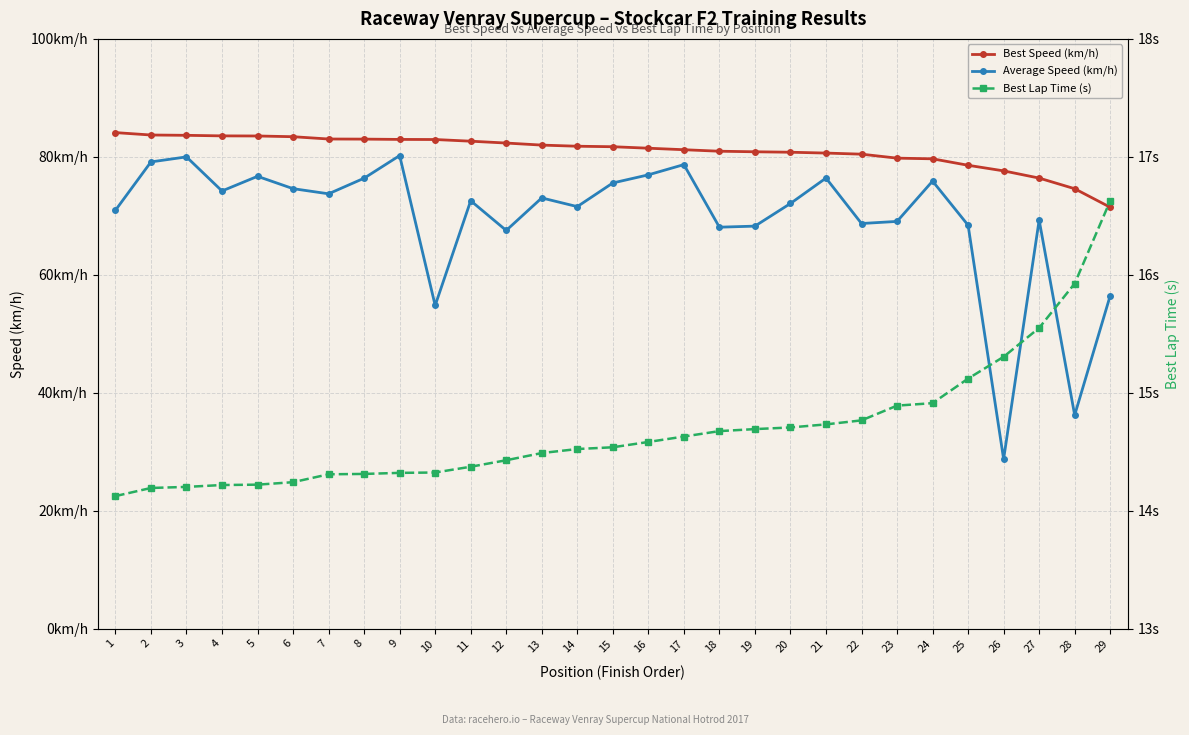

At which category is the sum across all series the highest?

3